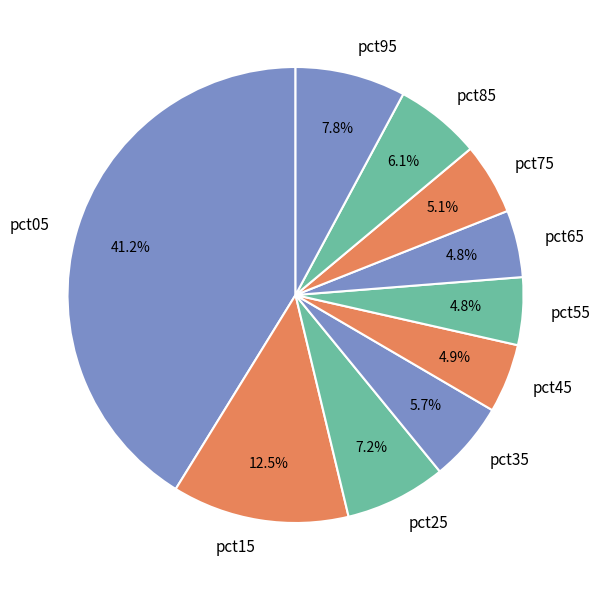

Between pct35 and pct75, which is larger?

pct35